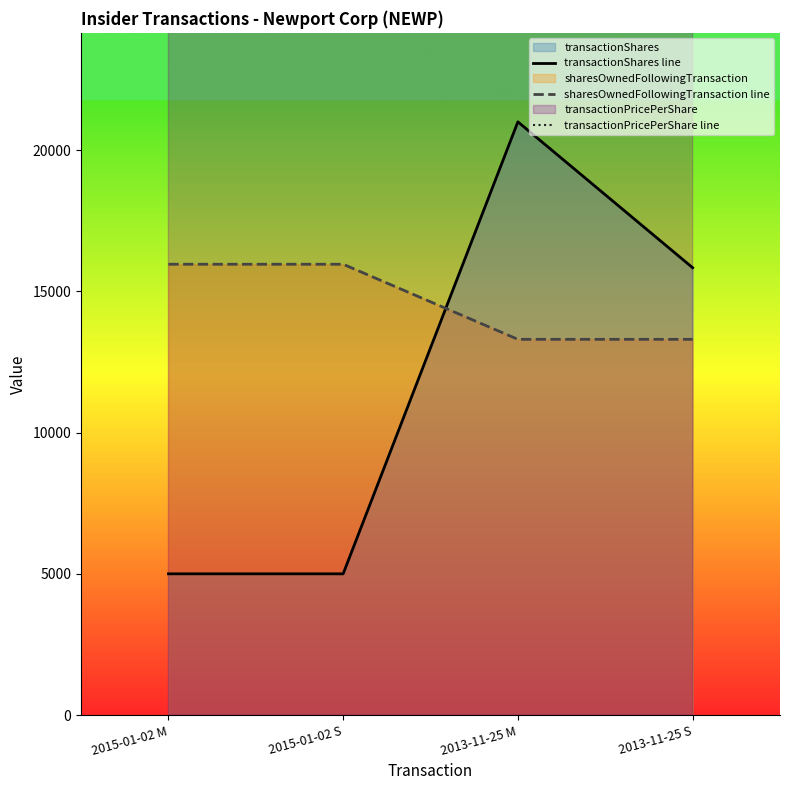

Where do sharesOwnedFollowingTransaction line and transactionShares line first cross each other?

2015-01-02 S and 2013-11-25 M